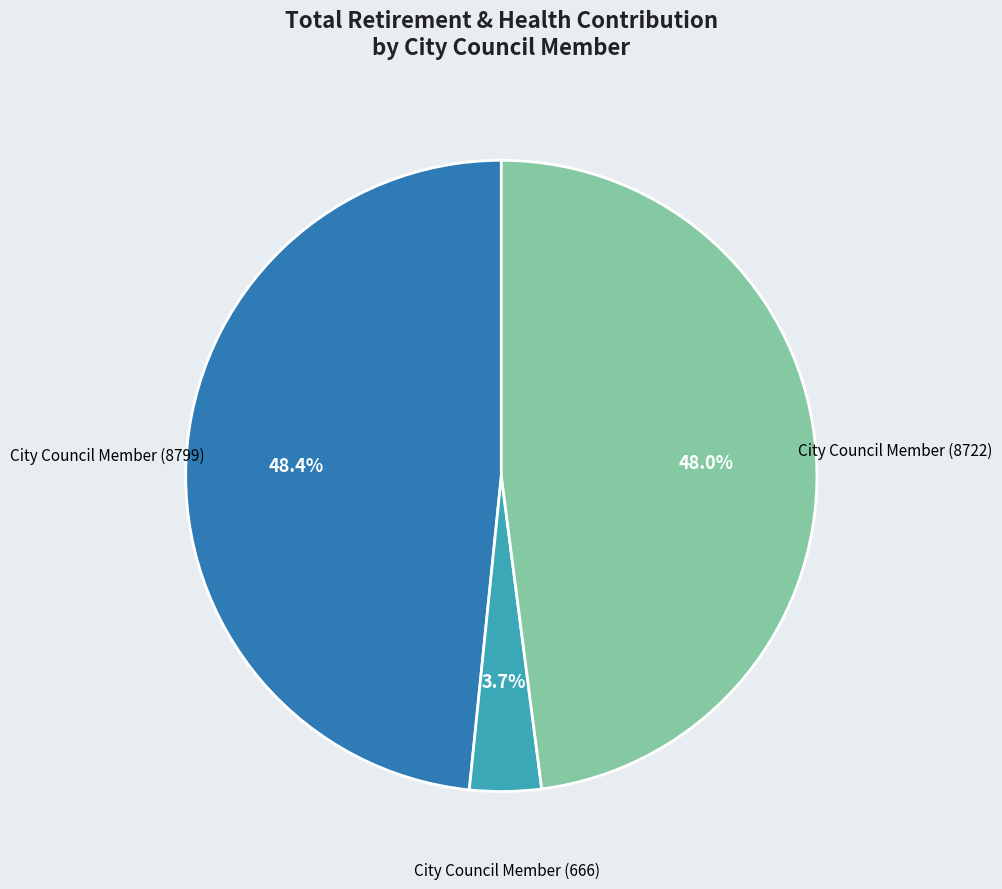

Is there a majority slice in this chart?

No